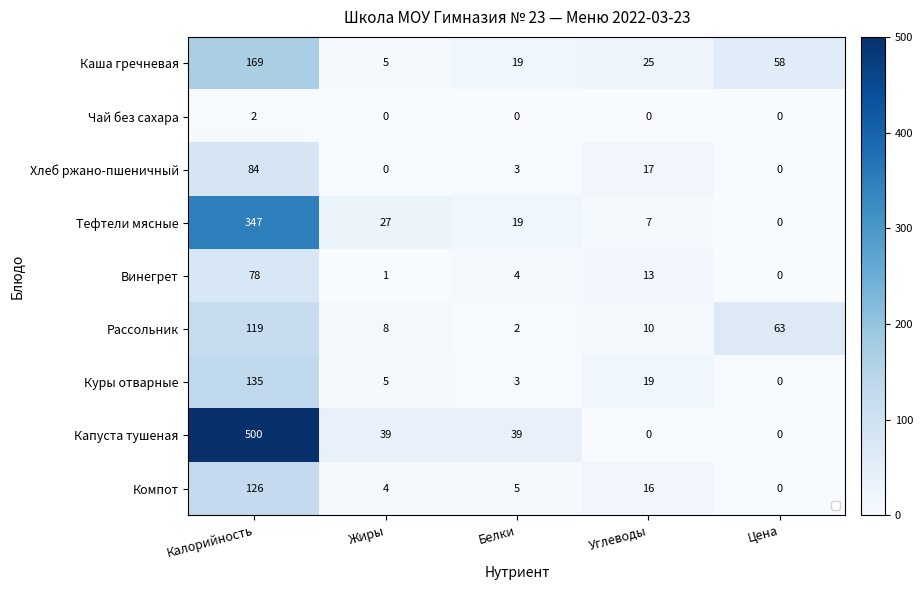

How many series are shown in this chart?

9